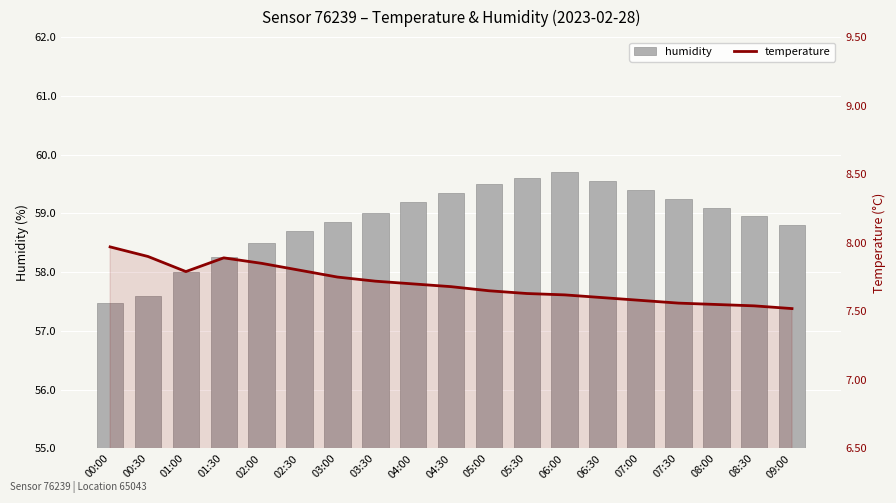

Which category has the highest value in the humidity series?

06:00